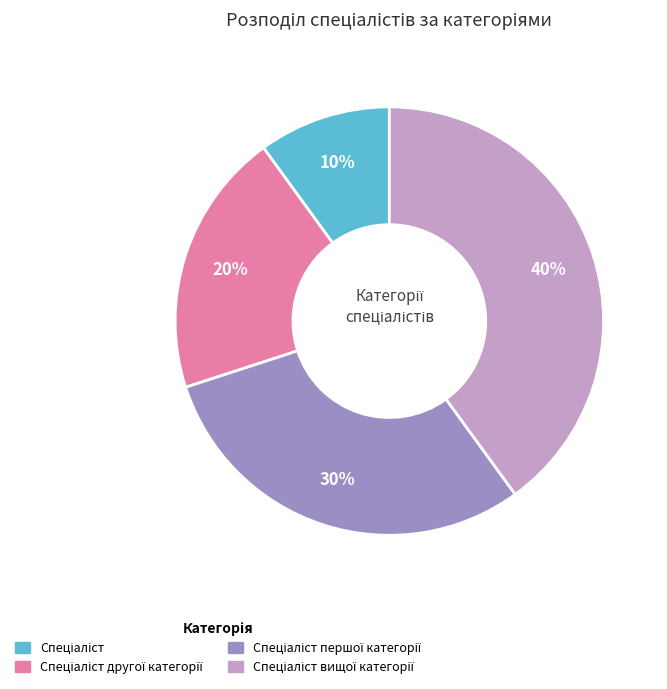

Does any single category account for the majority?

No